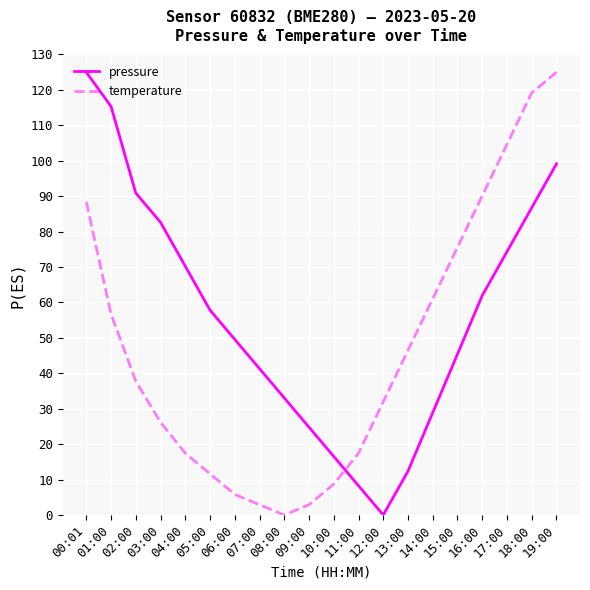

At which label does pressure first exceed 57?

00:01